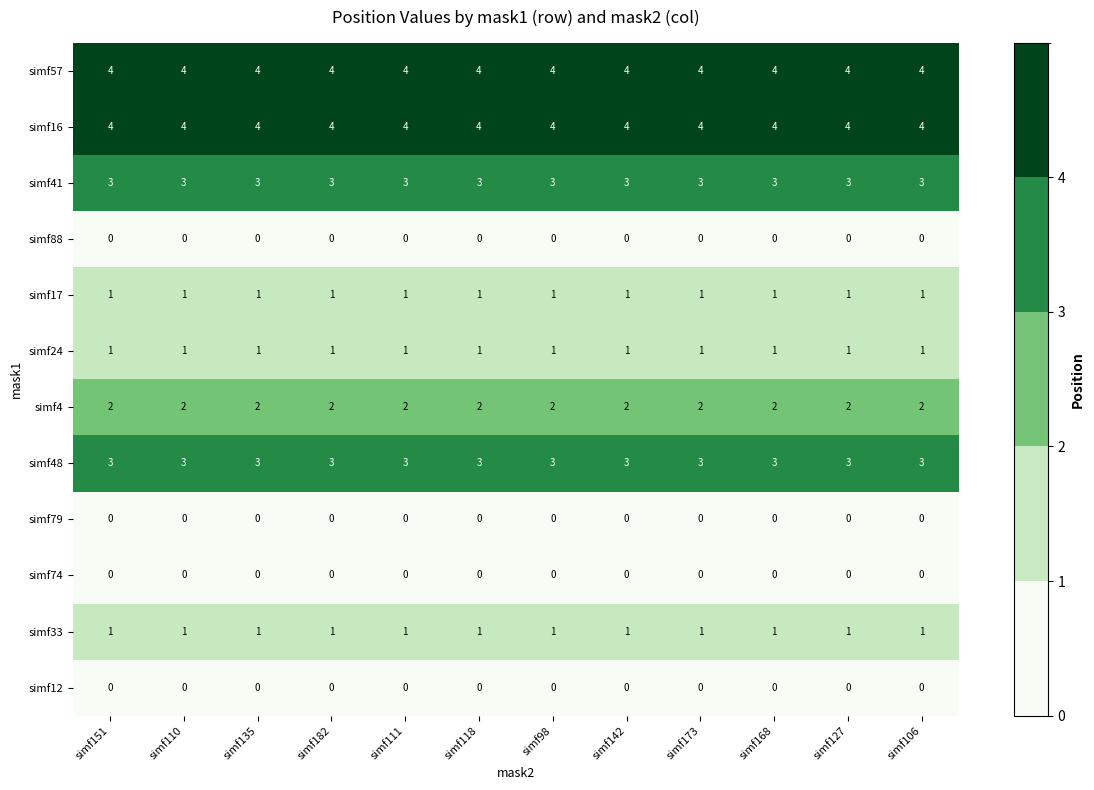

What is the maximum value shown in the chart?

4